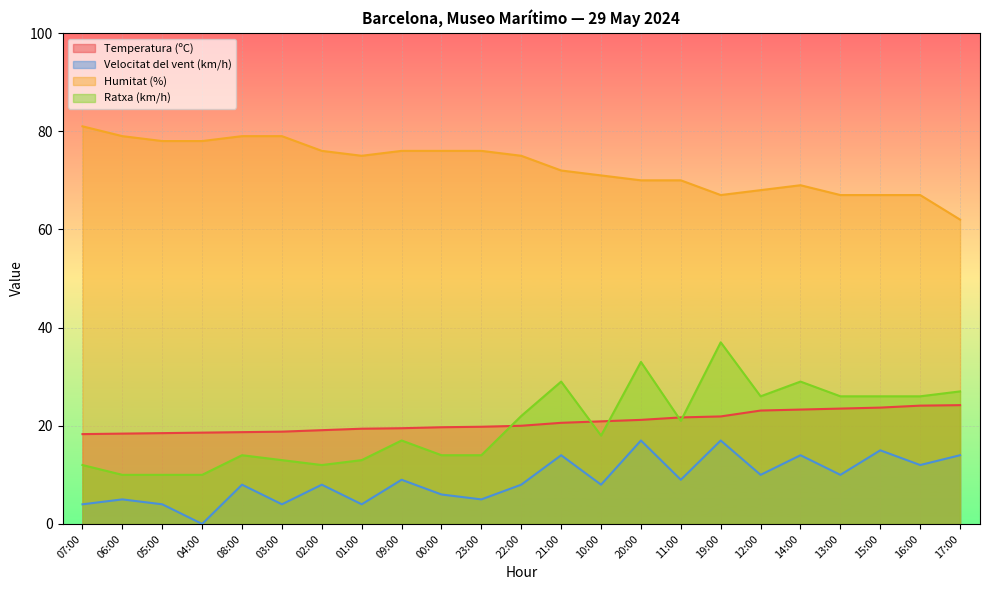

What is the total value across all series at 04:00?

106.6